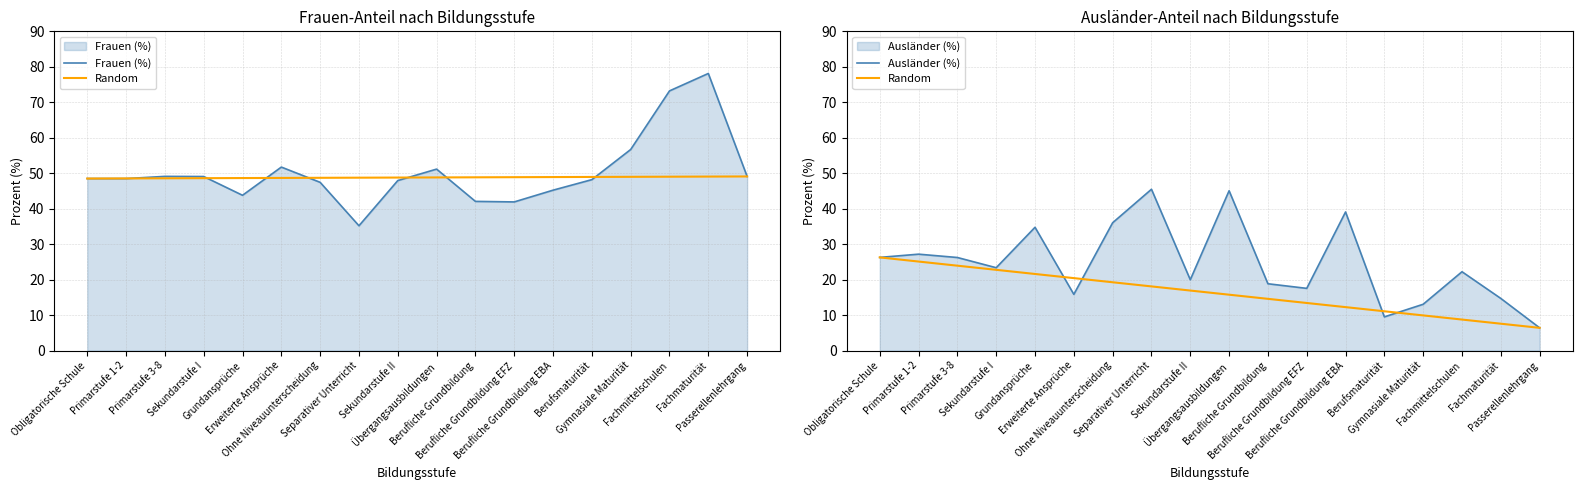

Is it true that Random equals 8.7 at Fachmittelschulen?

True